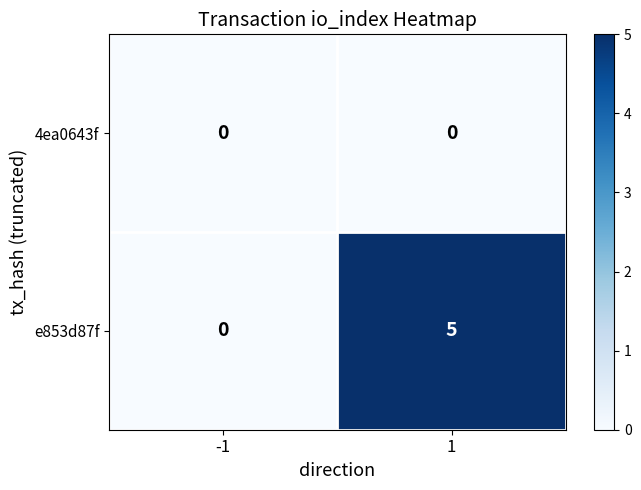

Is it true that e853d87f equals 0 at -1?

True